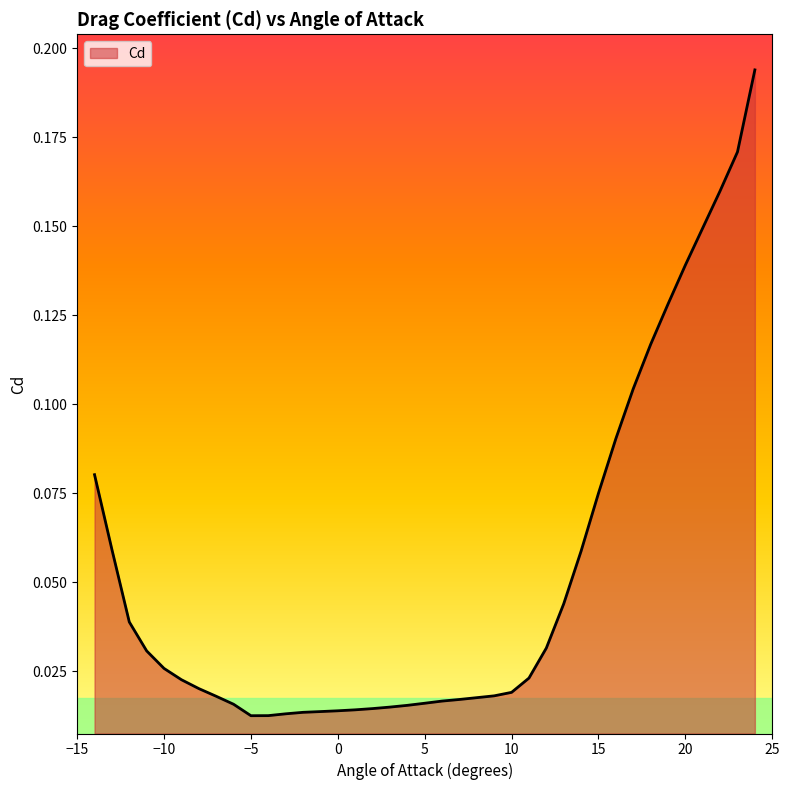

Reading left to right, what are all the values shown in this chart?

-14=0.1	-13=0.1	-12=0.0	-11=0.0	-10=0.0	-9=0.0	-8=0.0	-7=0.0	-6=0.0	-5=0.0	-4=0.0	-3=0.0	-2=0.0	-1=0.0	0=0.0	1=0.0	2=0.0	3=0.0	4=0.0	5=0.0	6=0.0	7=0.0	8=0.0	9=0.0	10=0.0	11=0.0	12=0.0	13=0.0	14=0.1	15=0.1	16=0.1	17=0.1	18=0.1	19=0.1	20=0.1	22=0.2	23=0.2	24=0.2